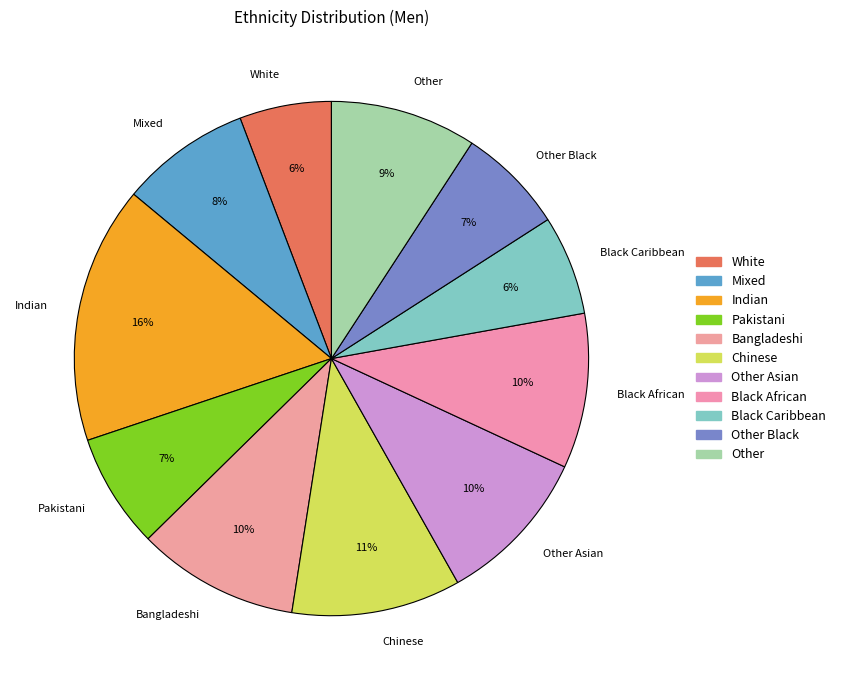

How many slices are in this pie chart?

11